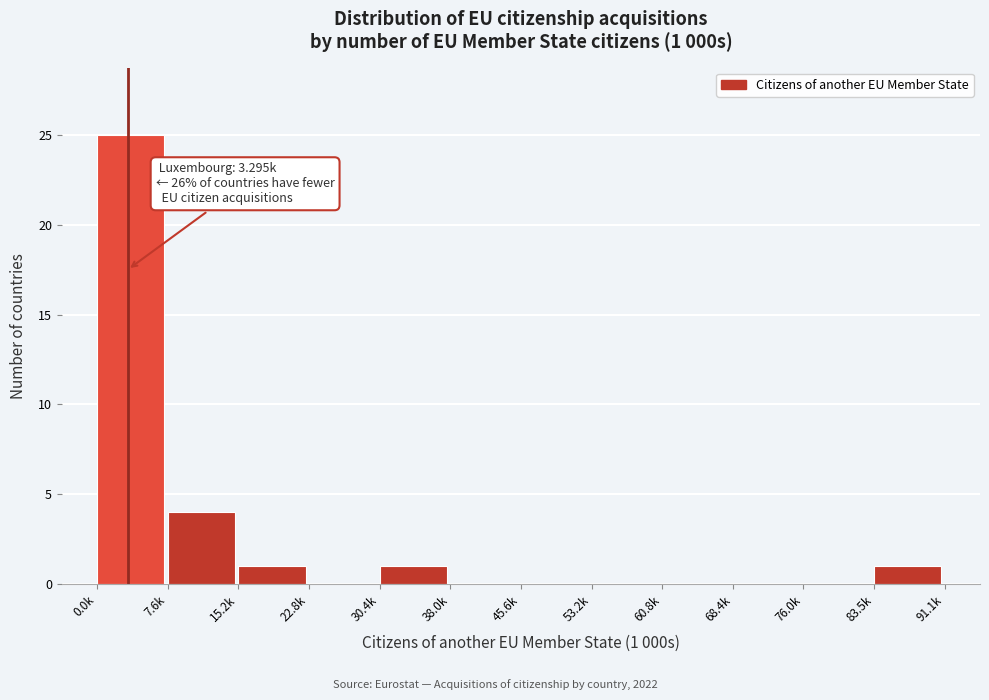

Reading left to right, what are all the values shown in this chart?

0.0k=25	7.6k=4	15.2k=1	22.8k=0	30.4k=1	38.0k=0	45.6k=0	53.2k=0	60.8k=0	68.4k=0	76.0k=0	83.5k=1